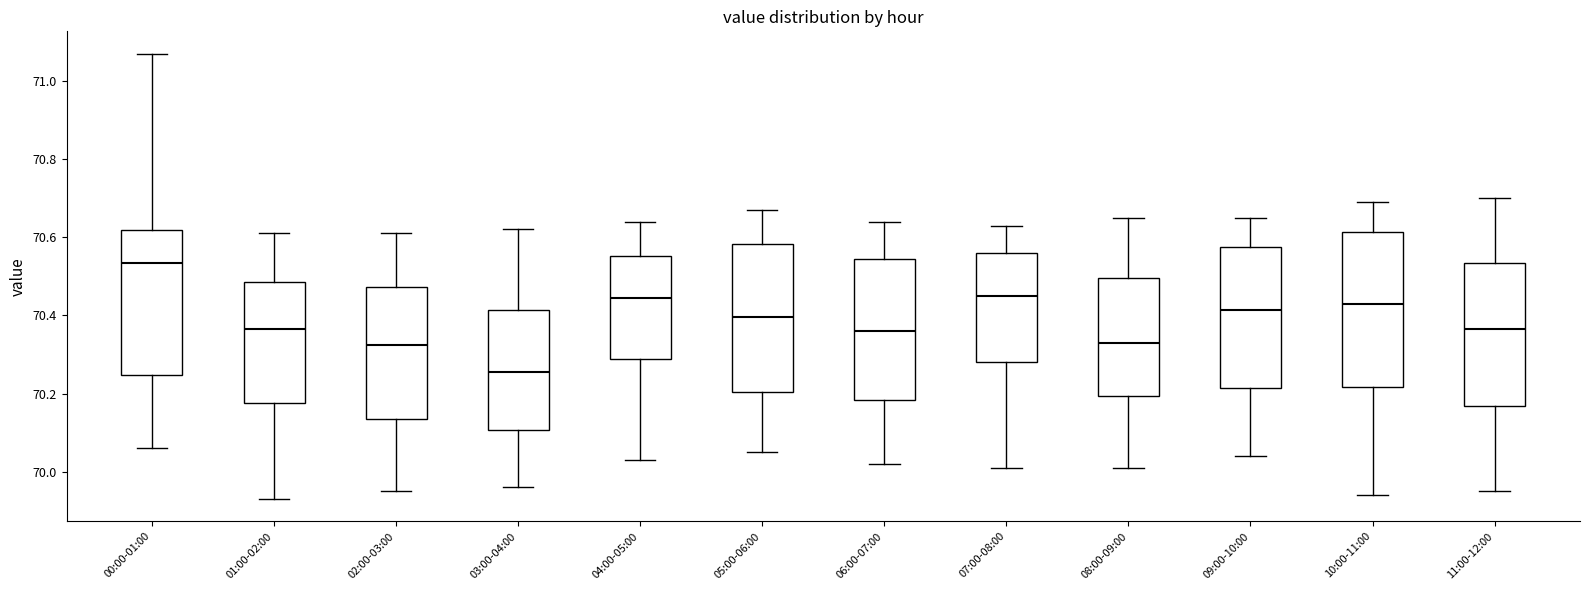

Reading left to right, read every box against the y-axis: the position of its median line, the range the box covers, and the ends of its whiskers. The values are not printed on the chart, so give them approximately, as read against the axis.

00:00-01:00: median 70.54, box 70.24 to 70.62, whiskers 70.06 to 71.08
01:00-02:00: median 70.36, box 70.18 to 70.48, whiskers 69.94 to 70.62
02:00-03:00: median 70.32, box 70.14 to 70.48, whiskers 69.96 to 70.62
03:00-04:00: median 70.26, box 70.10 to 70.42, whiskers 69.96 to 70.62
04:00-05:00: median 70.44, box 70.28 to 70.56, whiskers 70.04 to 70.64
05:00-06:00: median 70.40, box 70.20 to 70.58, whiskers 70.06 to 70.68
06:00-07:00: median 70.36, box 70.18 to 70.54, whiskers 70.02 to 70.64
07:00-08:00: median 70.46, box 70.28 to 70.56, whiskers 70.02 to 70.64
08:00-09:00: median 70.34, box 70.20 to 70.50, whiskers 70.02 to 70.66
09:00-10:00: median 70.42, box 70.22 to 70.58, whiskers 70.04 to 70.66
10:00-11:00: median 70.44, box 70.22 to 70.62, whiskers 69.94 to 70.70
11:00-12:00: median 70.36, box 70.16 to 70.54, whiskers 69.96 to 70.70